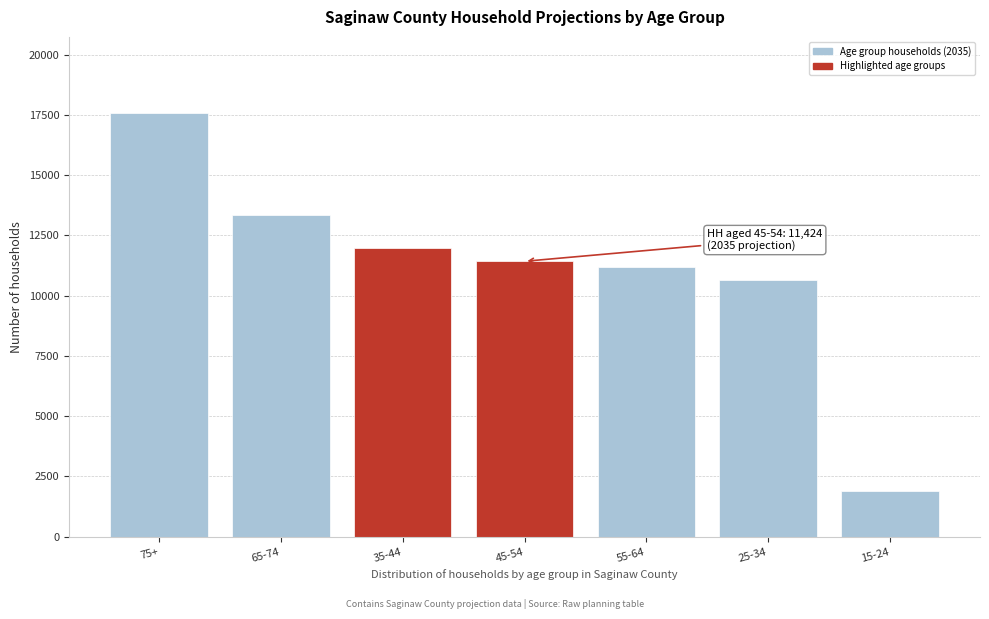

Reading left to right, transcribe all the data shown in this chart.

17568.2	13330.2	11963.9	11423.9	11207.4	10634.7	1899.2